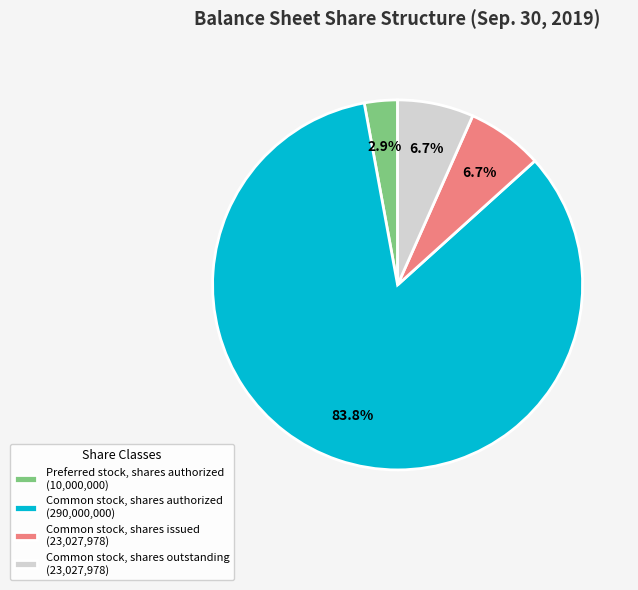

What is the smallest slice in the pie chart?

Preferred stock, shares authorized